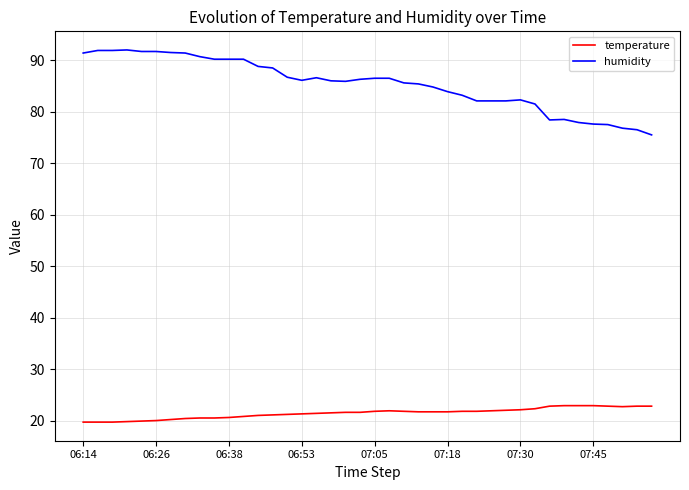

What is the sum of all humidity values?

3414.4